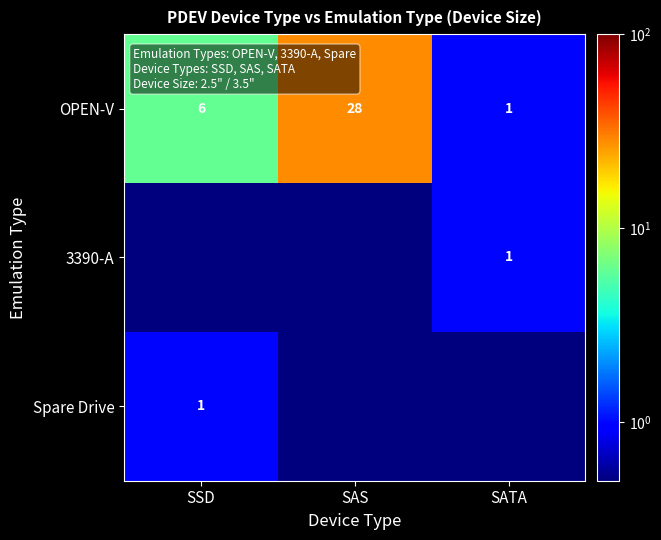

Which category has the lowest value in the OPEN-V series?

SATA